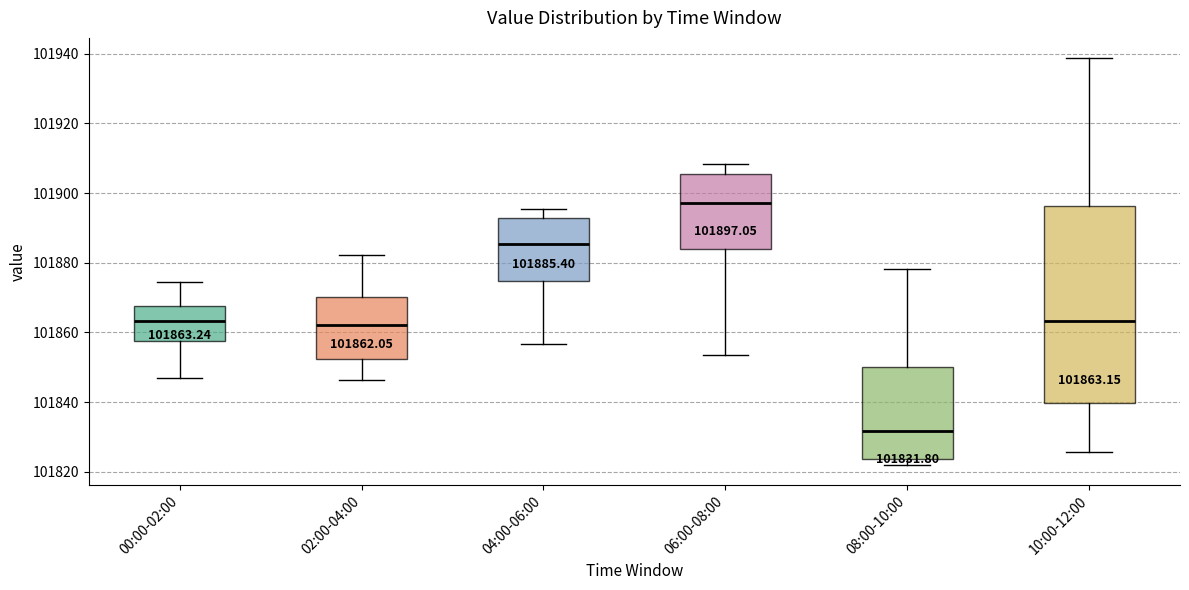

Which box has the lowest median line?

08:00-10:00